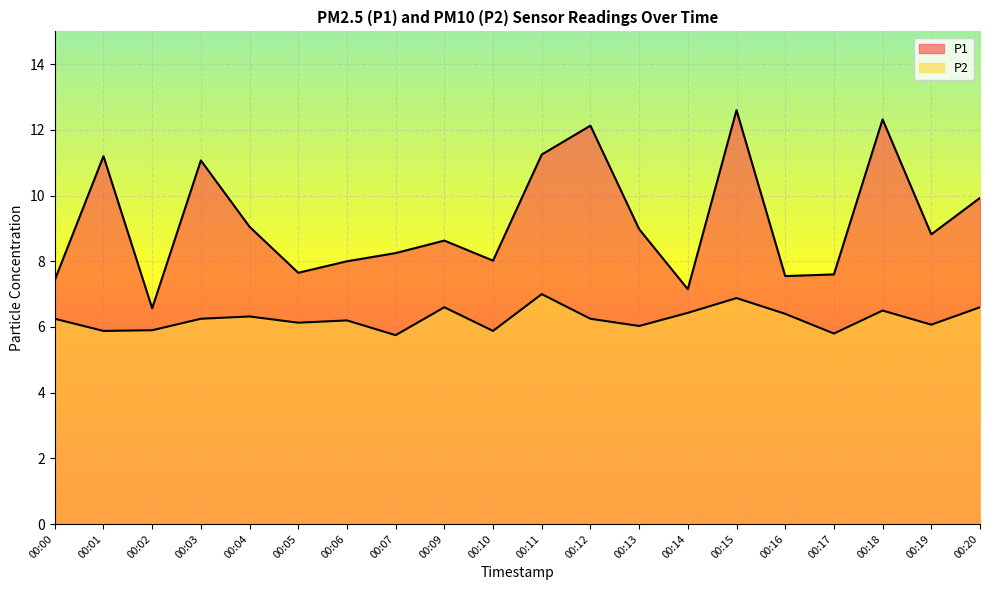

In P2, how many points are lower than both neighbors (excluding endpoints)?

7